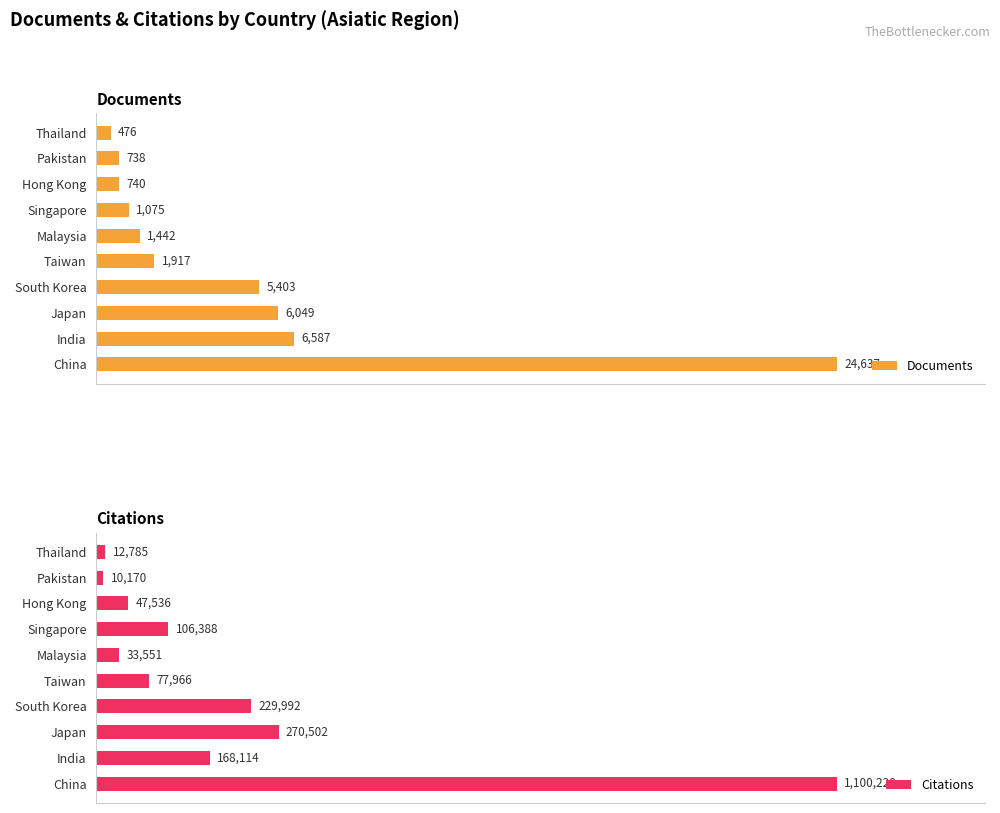

Which series changed the most between 8 and 9?

Documents